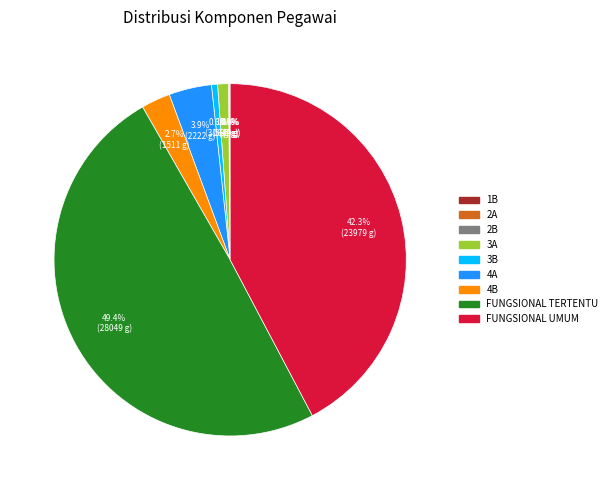

Approximately how many times larger is the value at 4A compared to 3B?

7.0